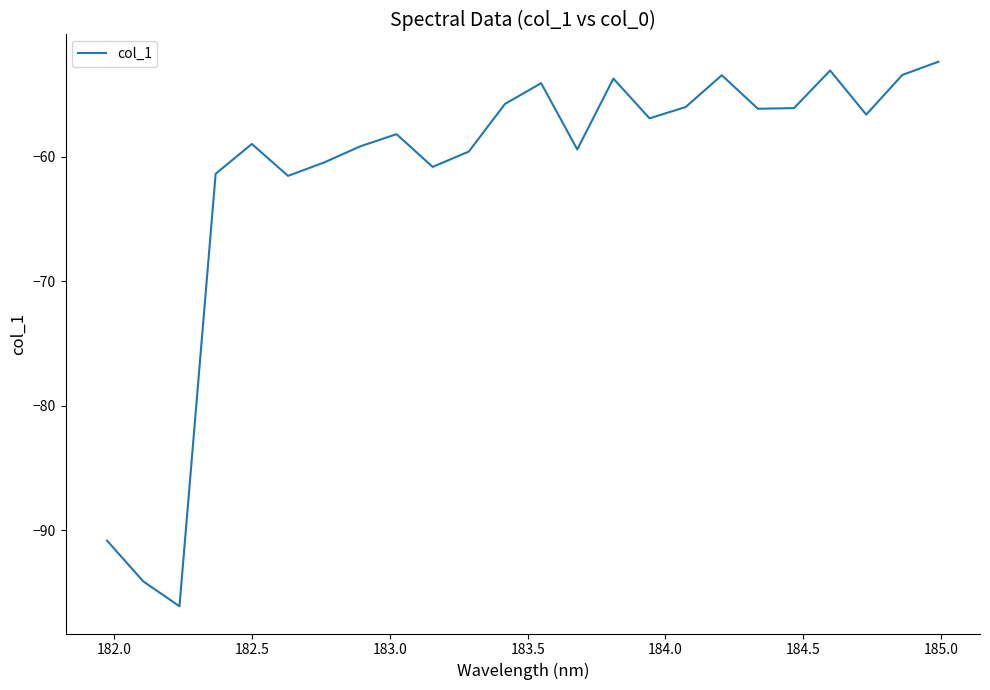

True or false: there are more than 2 points higher than both neighbors.

True